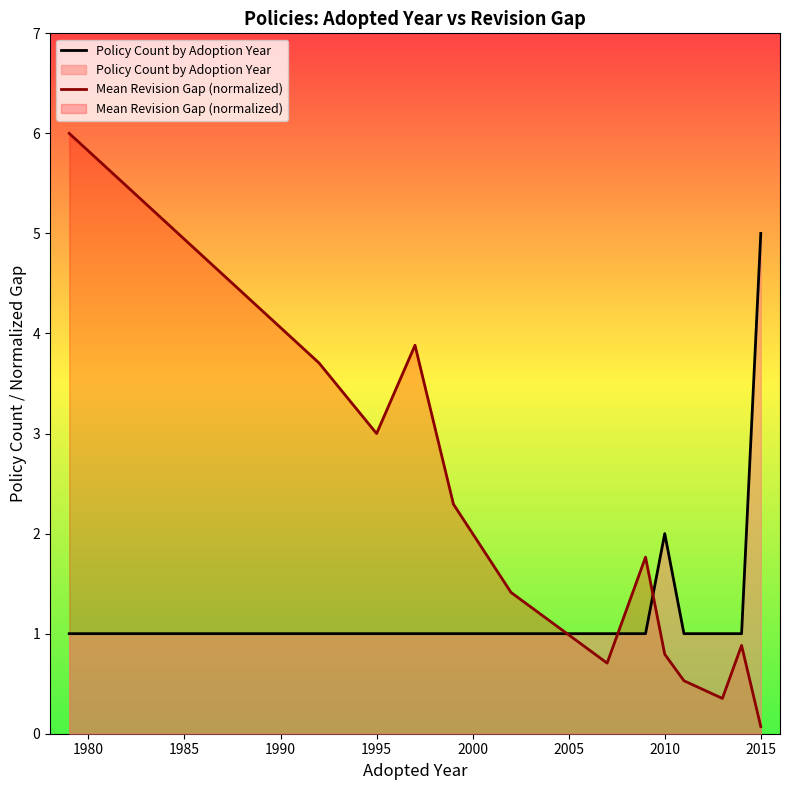

List the series in order of their overall mean, highest first.

Mean Revision Gap (normalized), Policy Count by Adoption Year